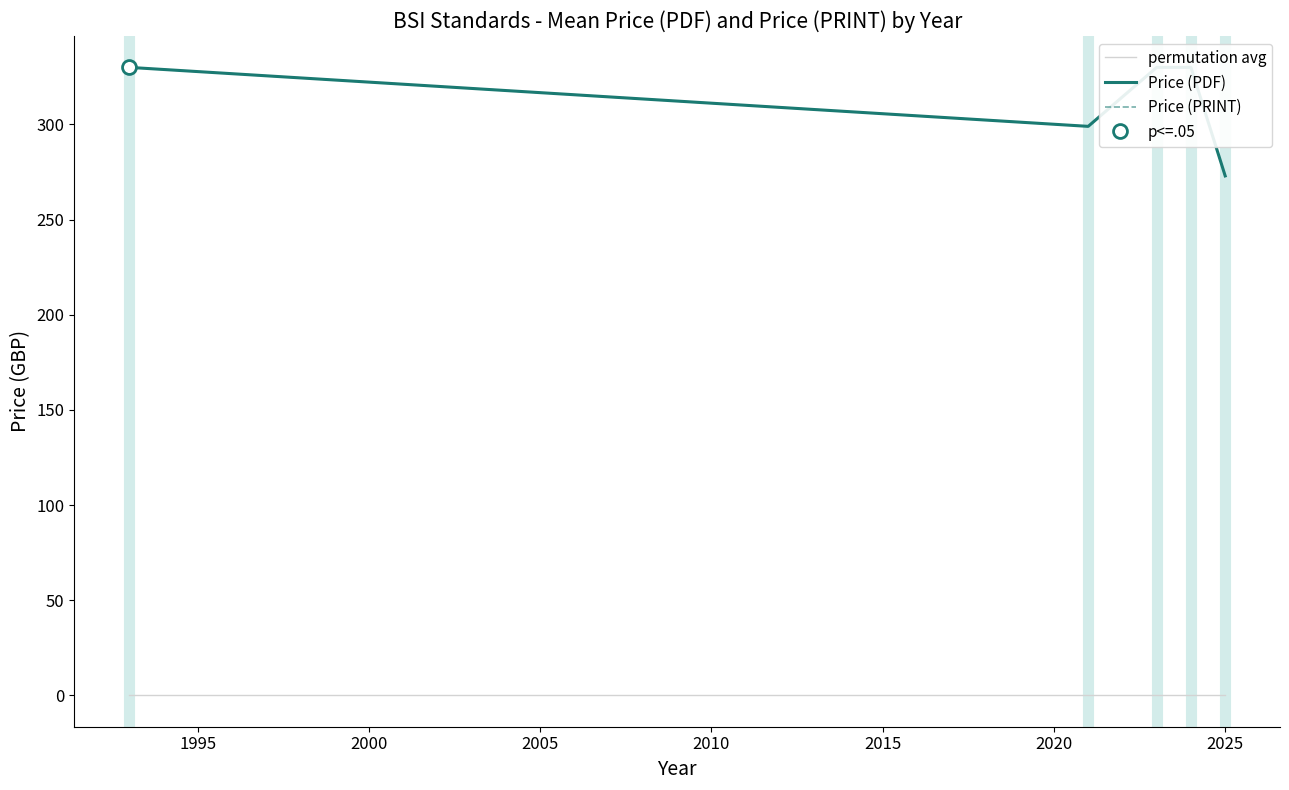

At which label does Price (PRINT) reach its minimum?

2025